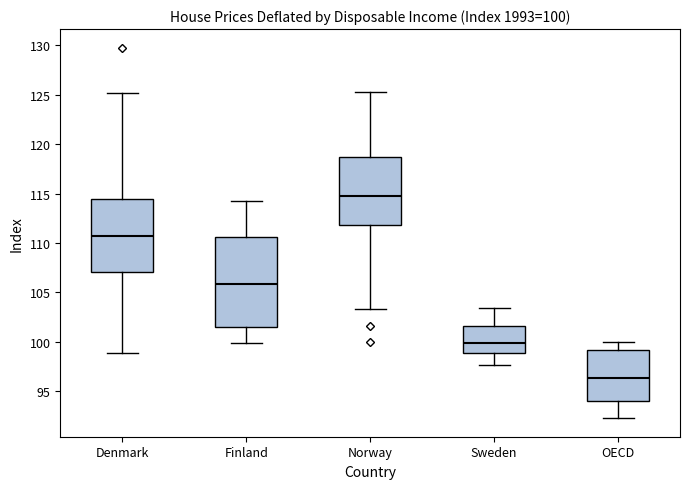

Comparing the boxes themselves (not the whiskers), which one is the tallest?

Finland